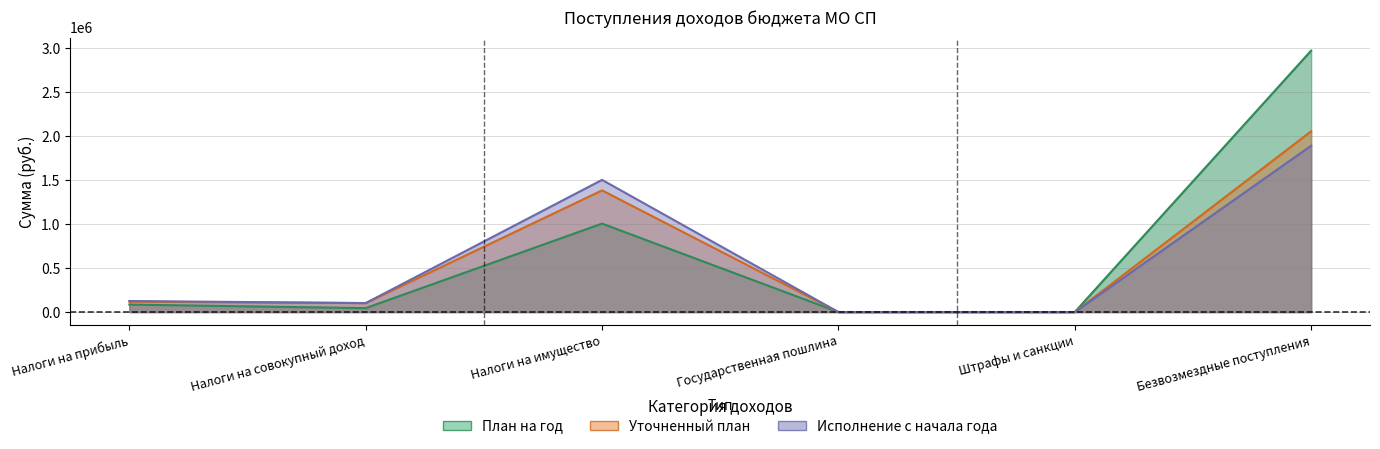

Reading left to right, extract all data points from this chart.

План на год: Налоги на прибыль=85226.0	Налоги на совокупный доход=45000.0	Налоги на имущество=1006000.0	Государственная пошлина=500.0	Штрафы и санкции=500.0	Безвозмездные поступления=2972517.0
Уточненный план: Налоги на прибыль=118091.8	Налоги на совокупный доход=102268.0	Налоги на имущество=1383443.2	Государственная пошлина=500.0	Штрафы и санкции=500.0	Безвозмездные поступления=2055129.5
Исполнение с начала года: Налоги на прибыль=125793.2	Налоги на совокупный доход=102268.0	Налоги на имущество=1503045.2	Государственная пошлина=0.0	Штрафы и санкции=0.0	Безвозмездные поступления=1891236.9